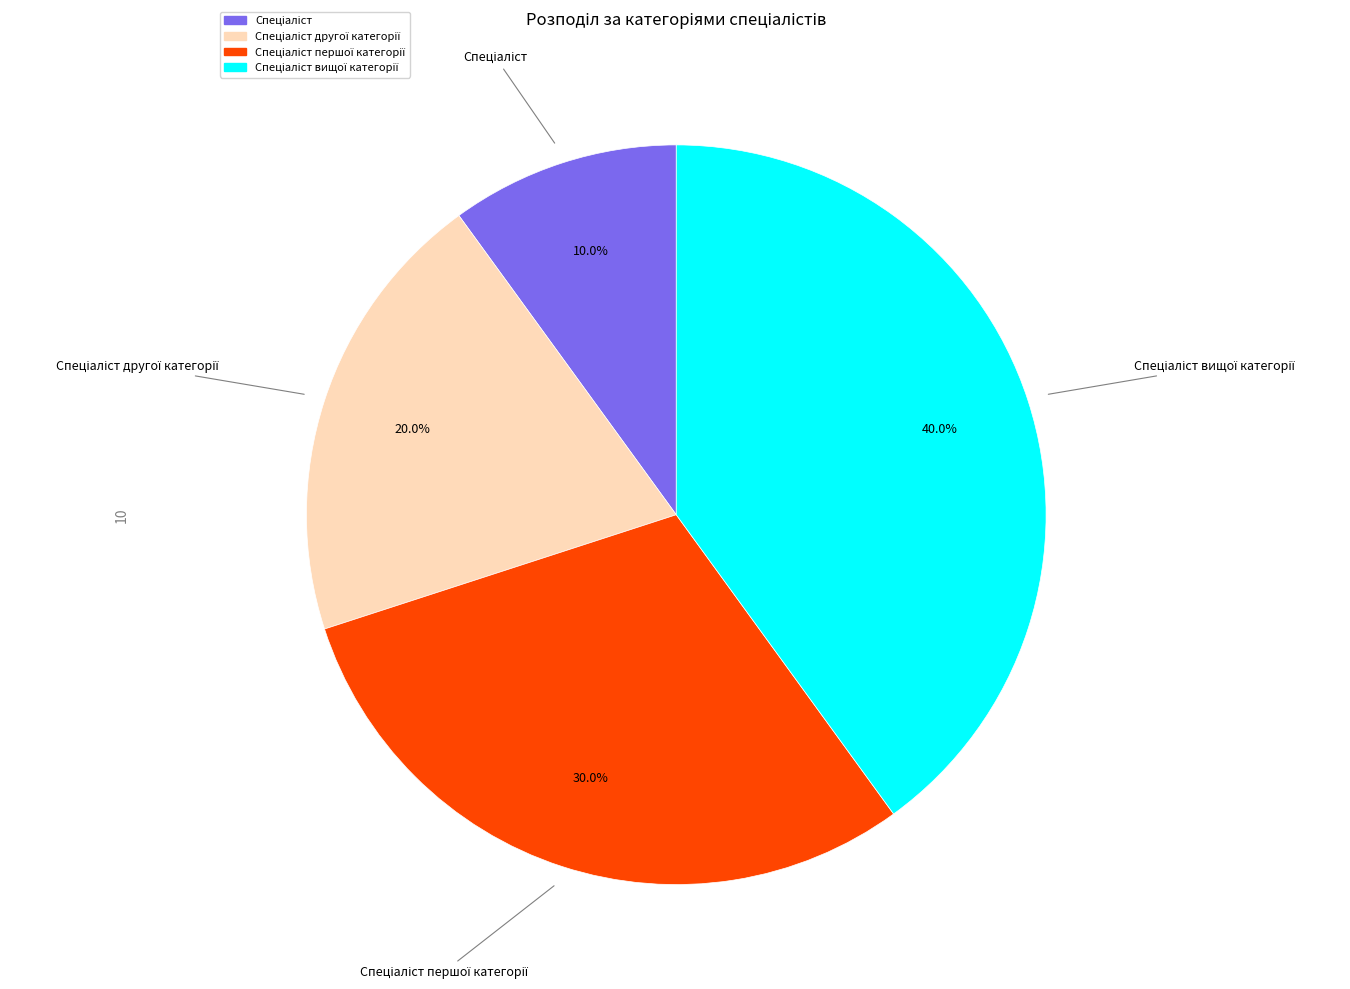

Is there any slice that represents more than half of the pie?

No